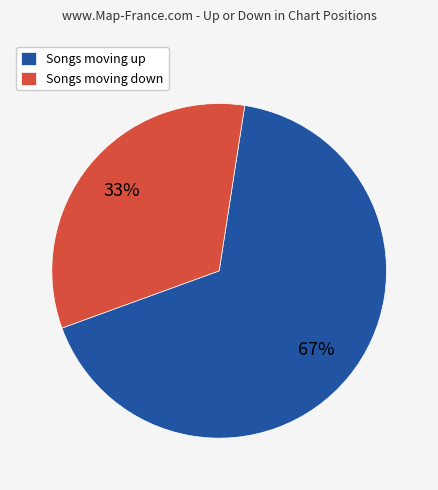

How many segments does this pie chart have?

2